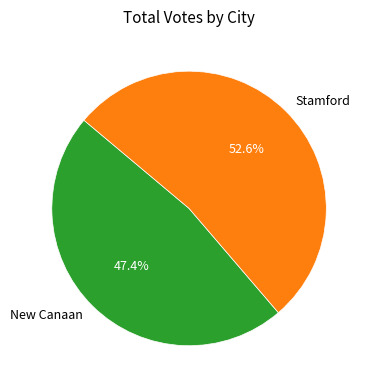

To the nearest percent, what is the combined percentage of New Canaan and Stamford?

100%